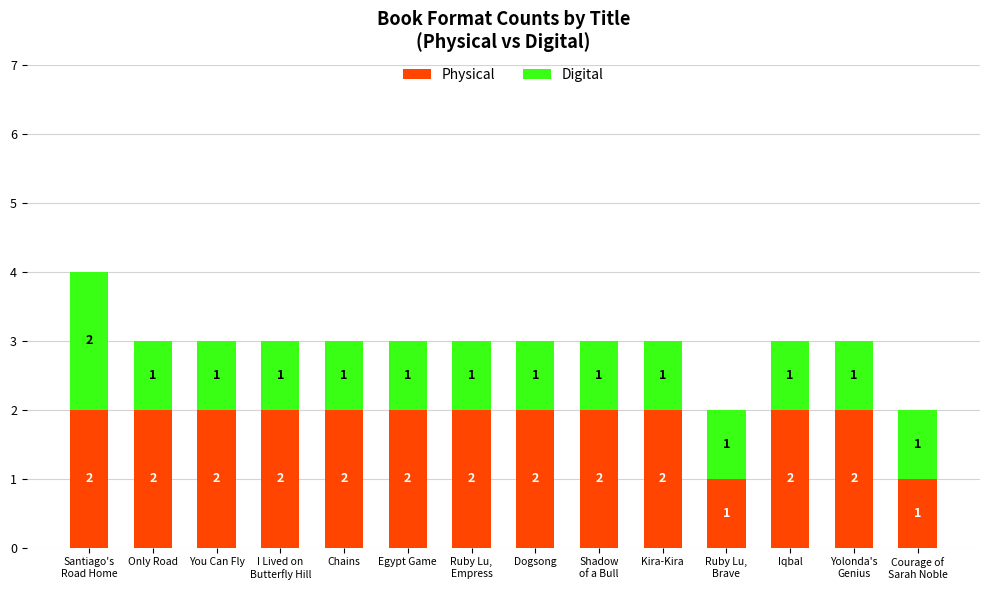

What is the total value across all series at Chains?

3